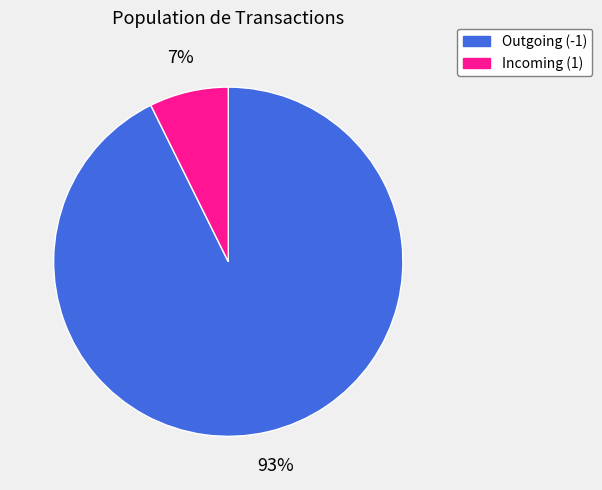

True or false: Incoming (1) accounts for 1% of the total.

False